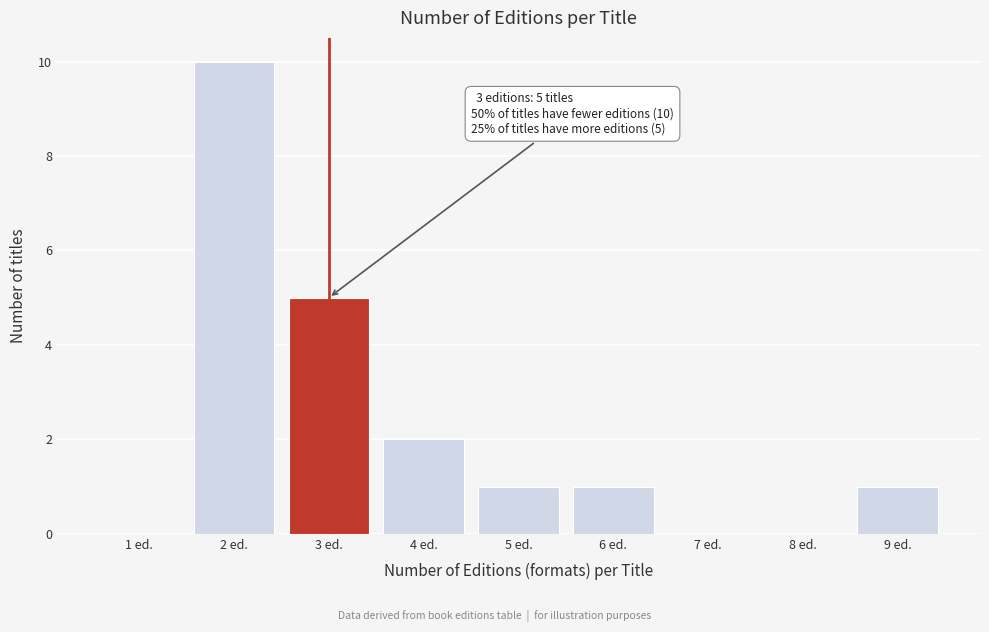

Reading right to left, list all the values displayed in this chart.

9 ed.=1	8 ed.=0	7 ed.=0	6 ed.=1	5 ed.=1	4 ed.=2	3 ed.=5	2 ed.=10	1 ed.=0